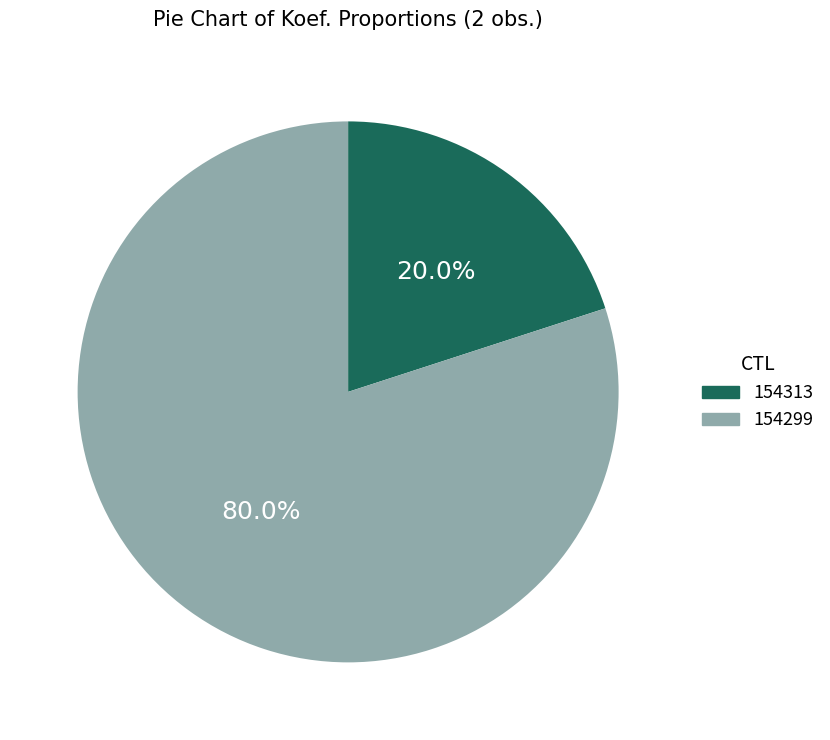

To the nearest percent, what is the combined percentage of 154299 and 154313?

100%